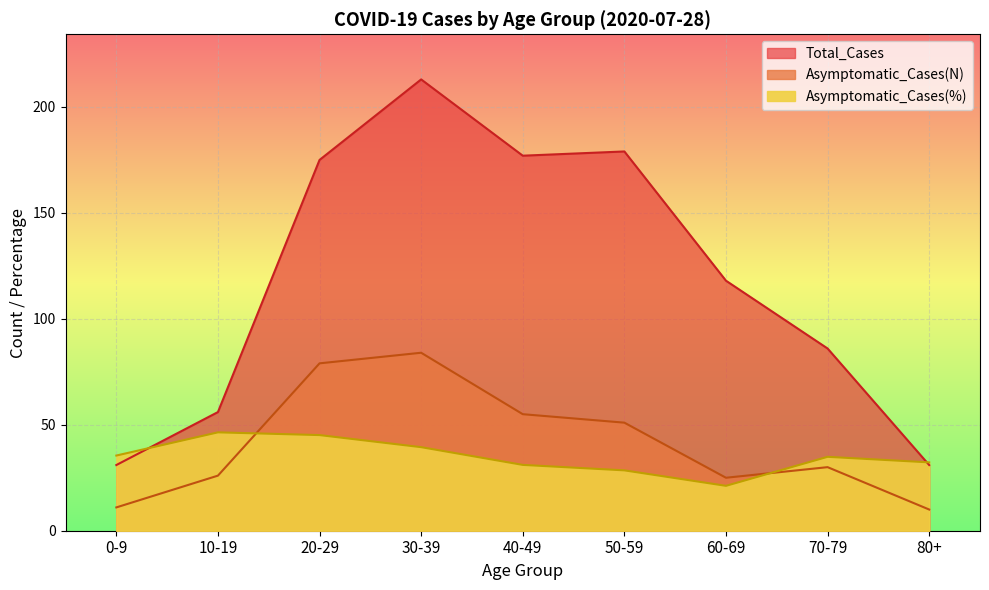

Where is the first local minimum for Asymptomatic_Cases(N)?

60-69